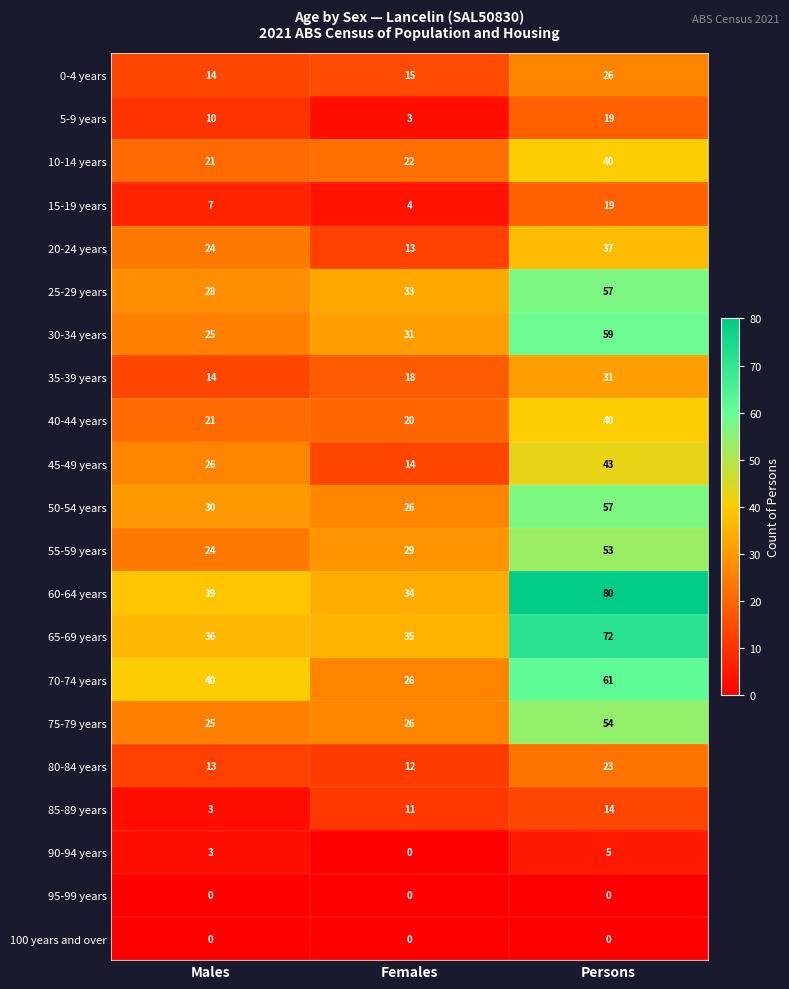

At which category does the chart reach its peak across all series?

Persons